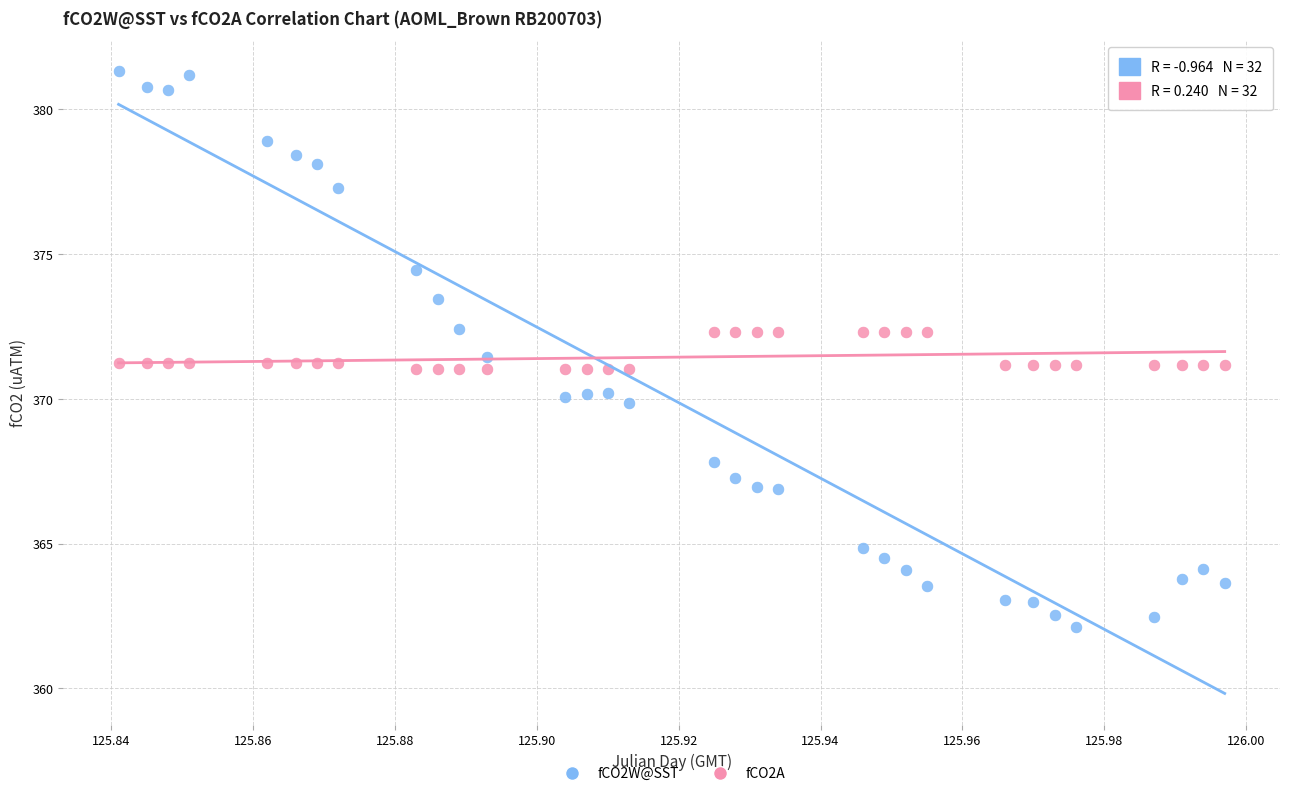

Which series has the largest Y range (max minus min)?

fCO2W@SST